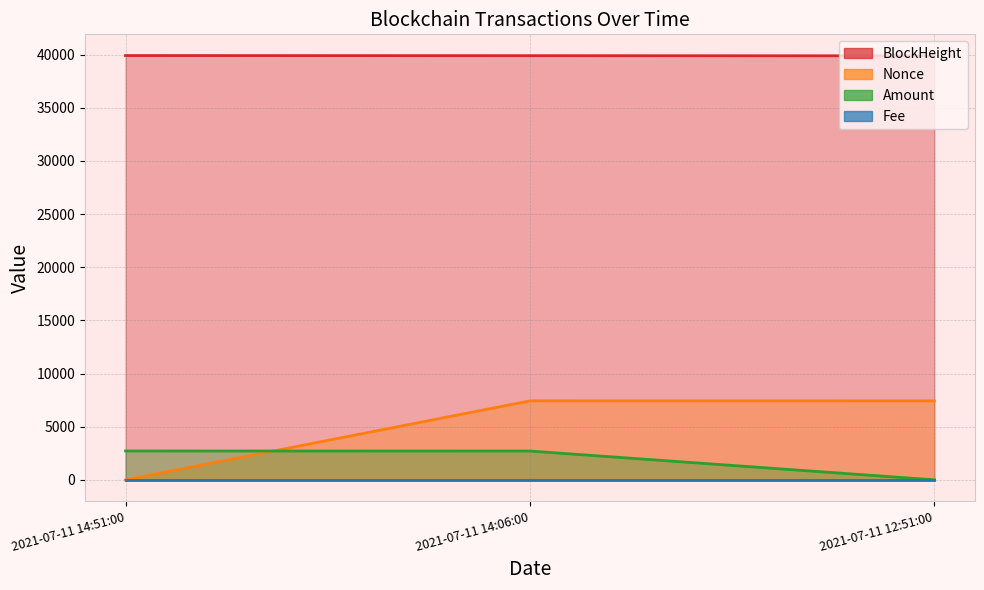

How many values in the Amount series exceed 2713?

2